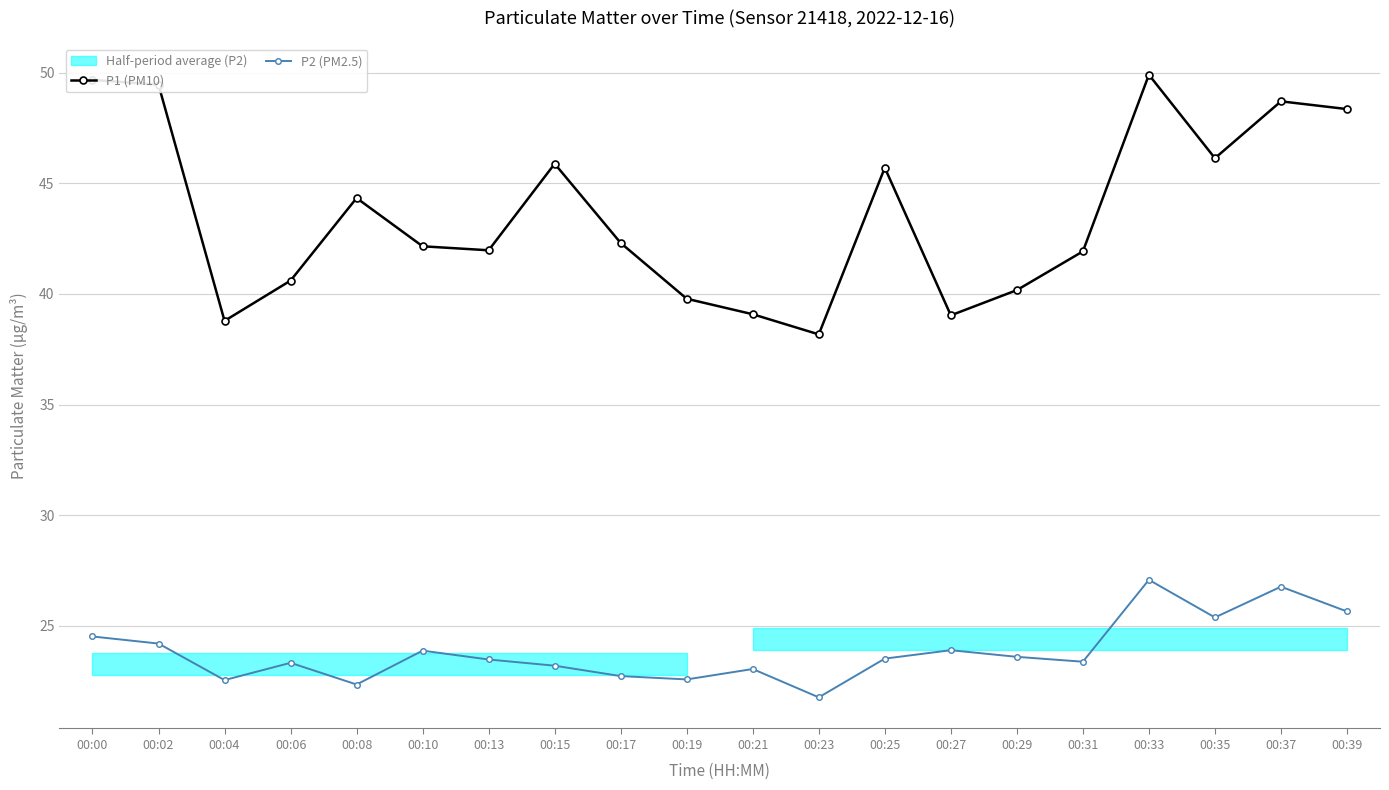

Reading right to left, transcribe all the data shown in this chart.

P1 (PM10): 00:39=48.4	00:37=48.7	00:35=46.1	00:33=49.9	00:31=41.9	00:29=40.2	00:27=39.0	00:25=45.7	00:23=38.2	00:21=39.1	00:19=39.8	00:17=42.3	00:15=45.9	00:13=42.0	00:10=42.1	00:08=44.3	00:06=40.6	00:04=38.8	00:02=49.5	00:00=49.7
P2 (PM2.5): 00:39=25.6	00:37=26.8	00:35=25.4	00:33=27.1	00:31=23.4	00:29=23.6	00:27=23.9	00:25=23.5	00:23=21.8	00:21=23.1	00:19=22.6	00:17=22.7	00:15=23.2	00:13=23.5	00:10=23.9	00:08=22.4	00:06=23.3	00:04=22.6	00:02=24.2	00:00=24.5